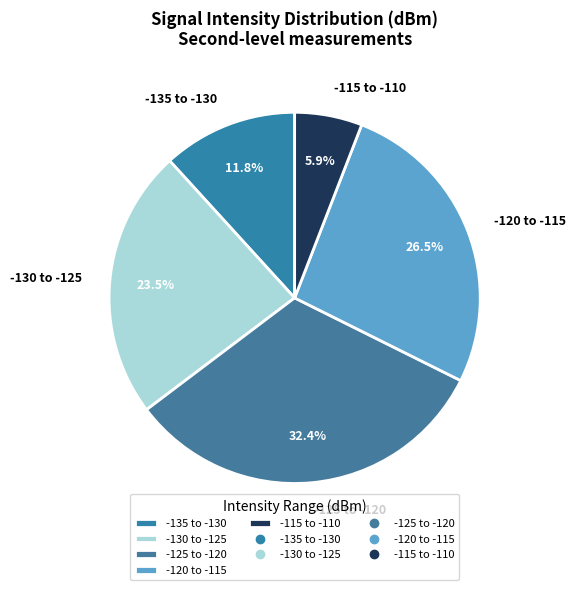

How many segments does this pie chart have?

5